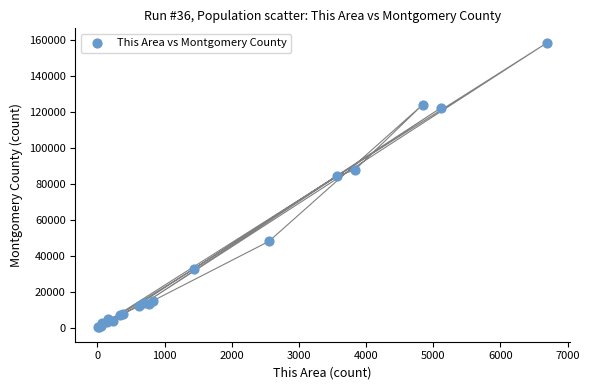

What Y value in the scatter plot is closest to 79487?

84454